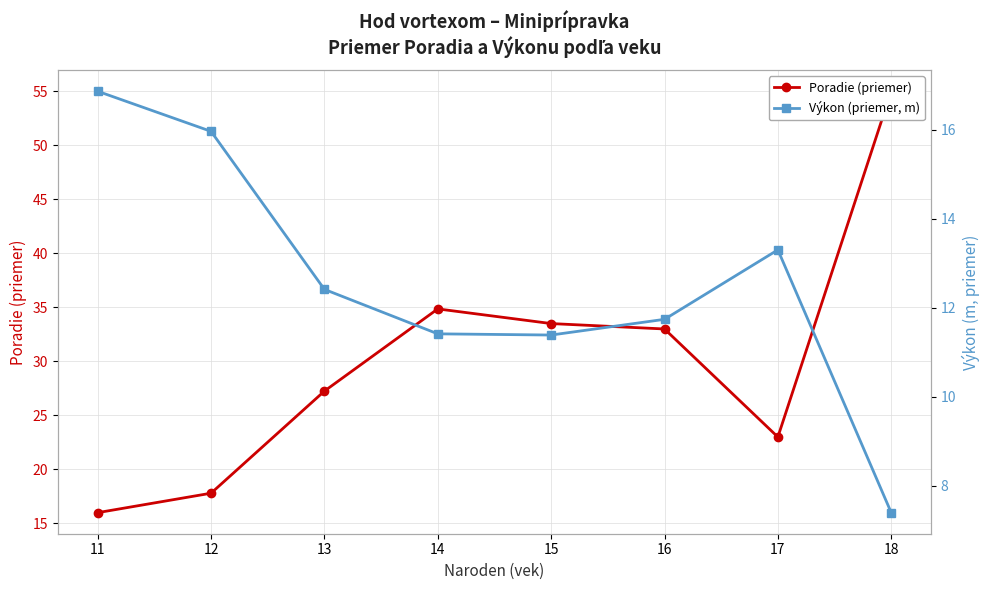

At which category is the sum across all series the highest?

18